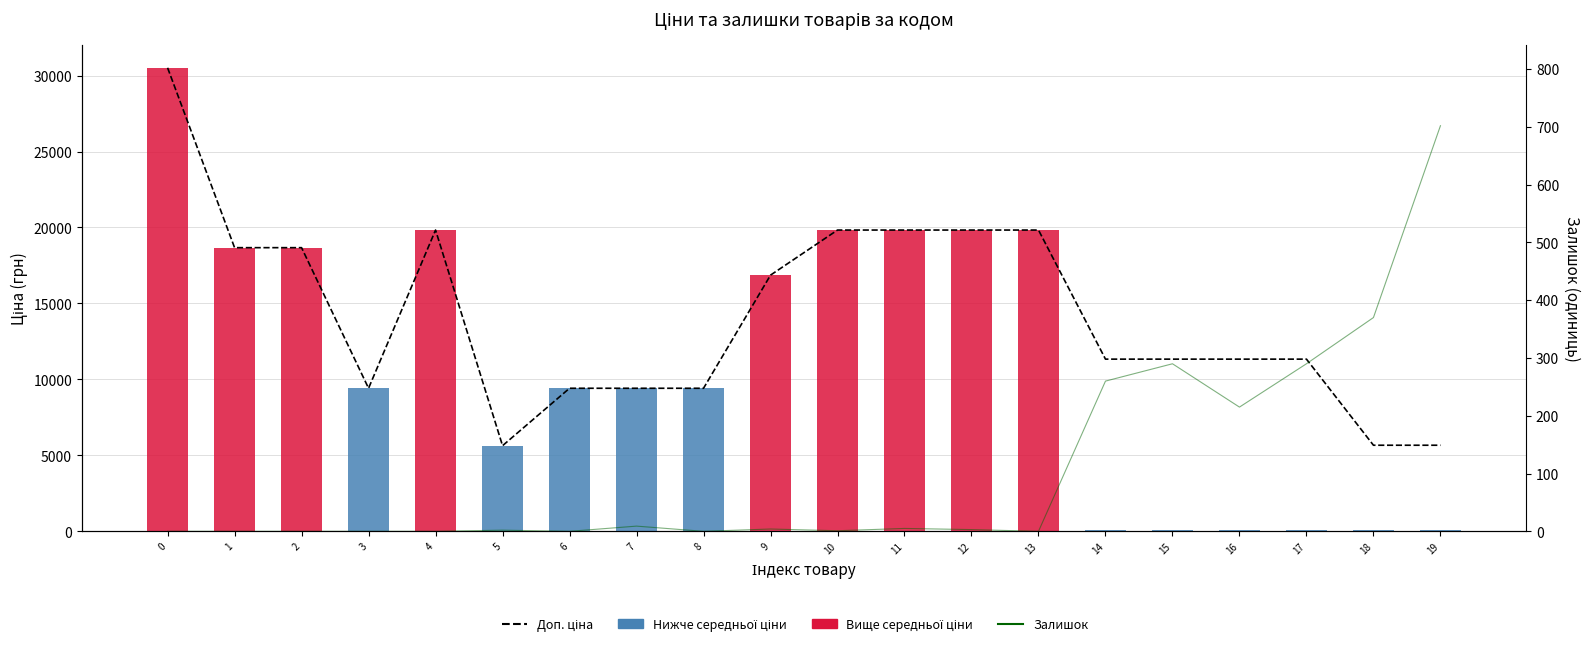

The Залишок series shows 2.0 at 5. True or false?

True